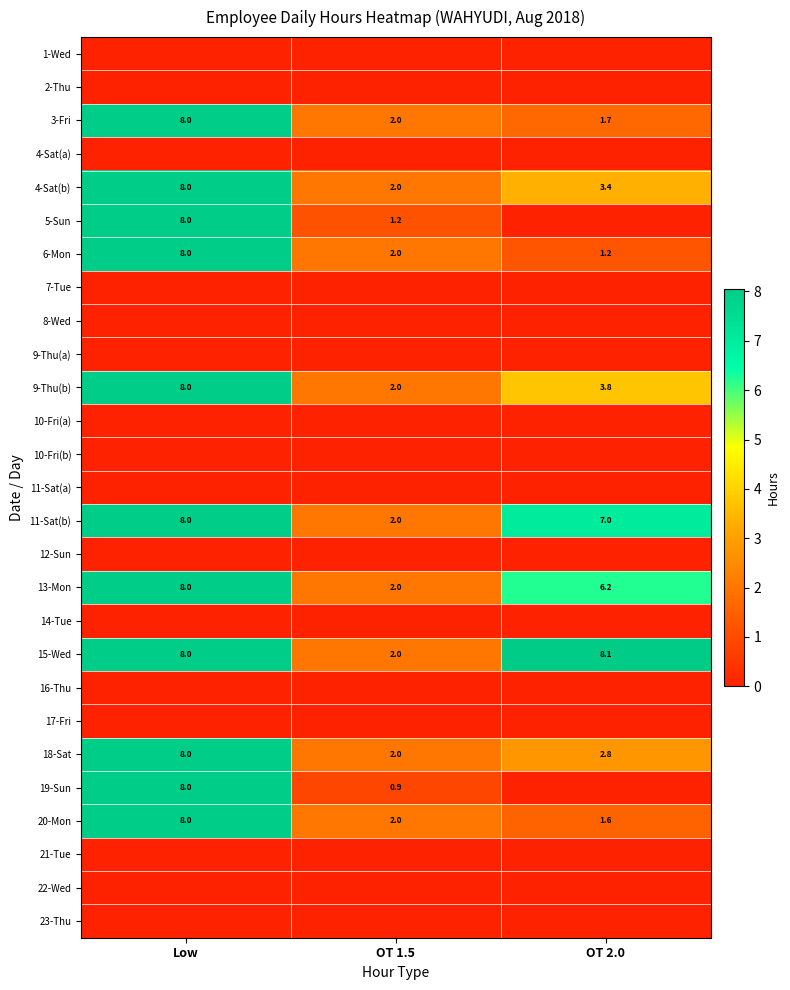

Which category has the lowest value in the 11-Sat(b) series?

OT 1.5